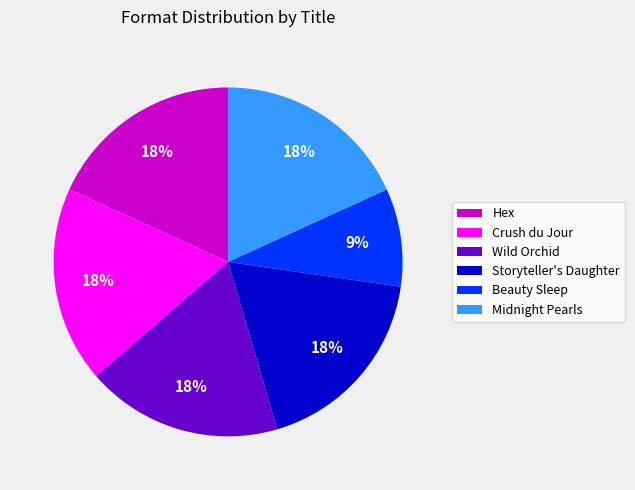

True or false: Midnight Pearls accounts for 18% of the total.

True